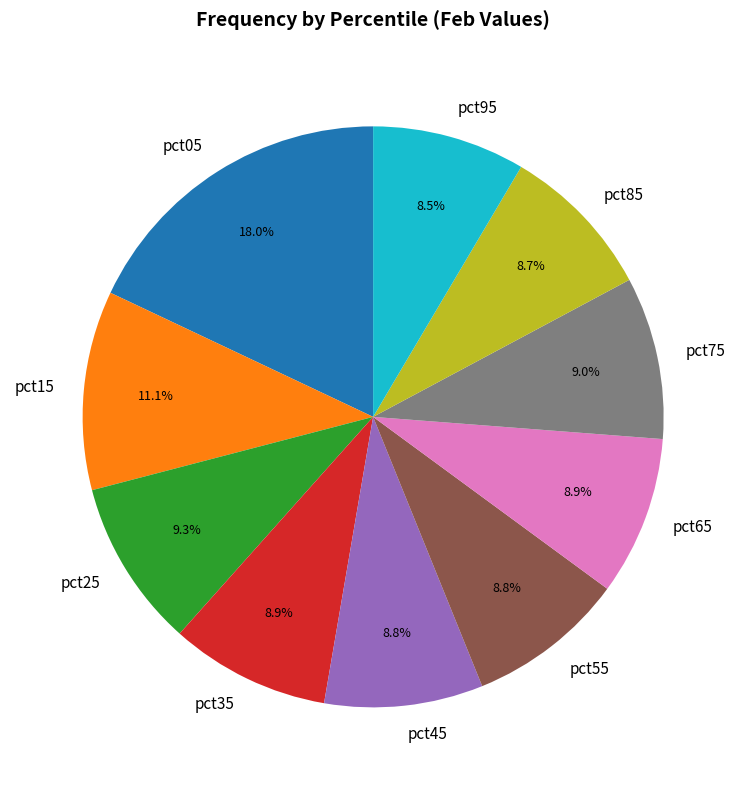

Does any single category account for the majority?

No